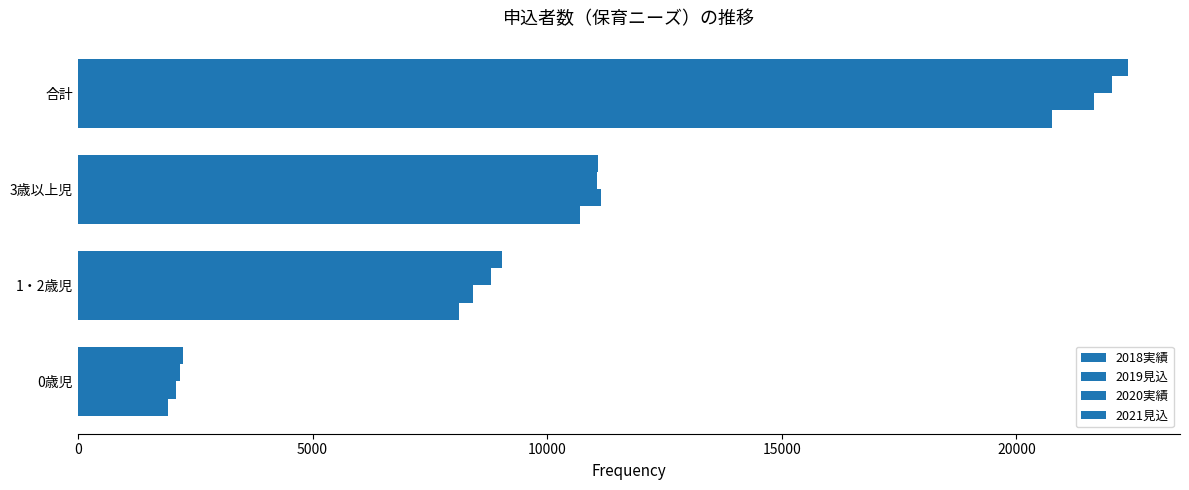

What is the difference between the maximum and minimum values in the 2021見込 series?

20121